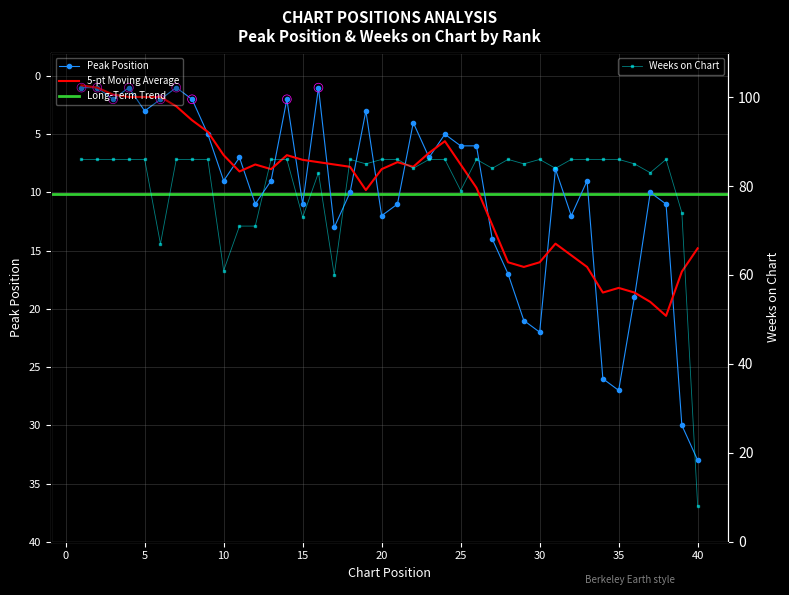

What is the total value across all series at 13?

95